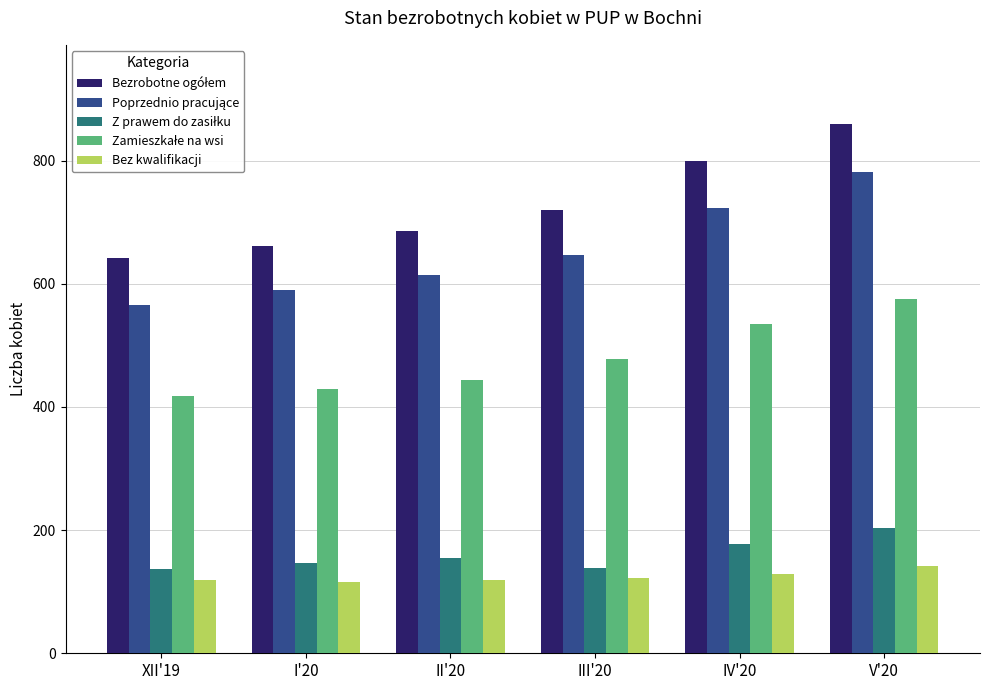

What is the sum of all Bez kwalifikacji values?

747